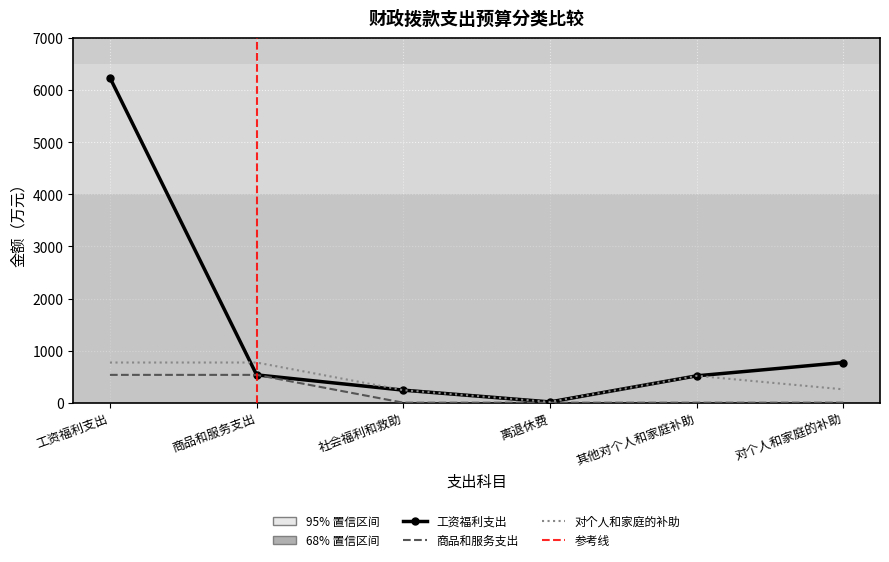

What is the spread (max minus min) of values at 离退休费?

14.6